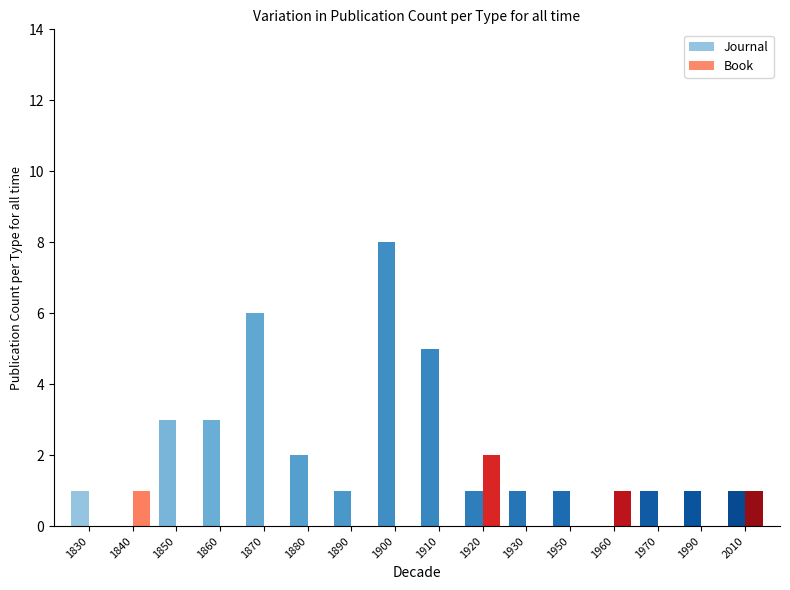

At which label does Journal reach its peak?

1900